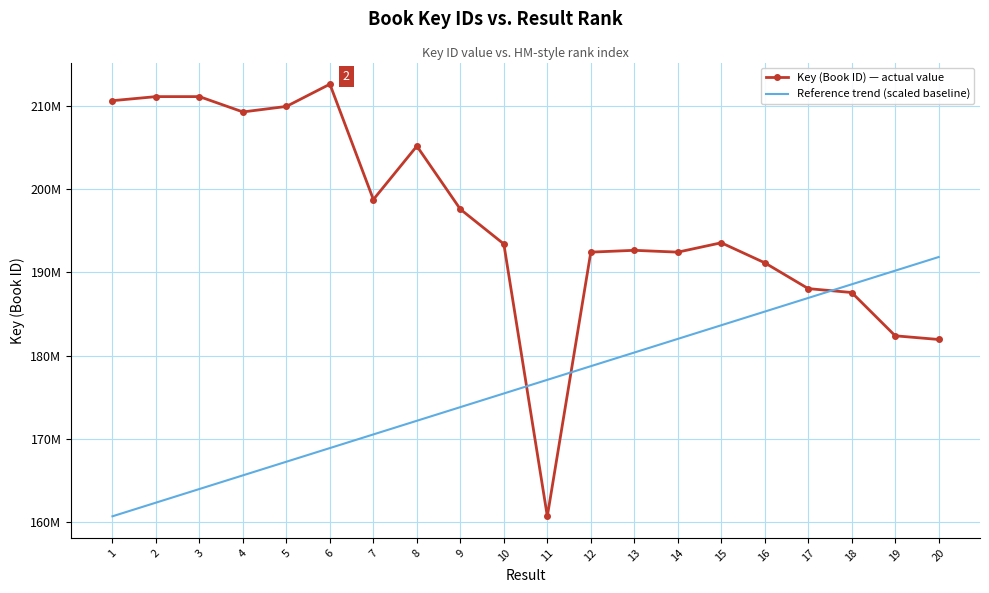

What are all the series names shown in the legend?

Key (Book ID) — actual value, Reference trend (scaled baseline)